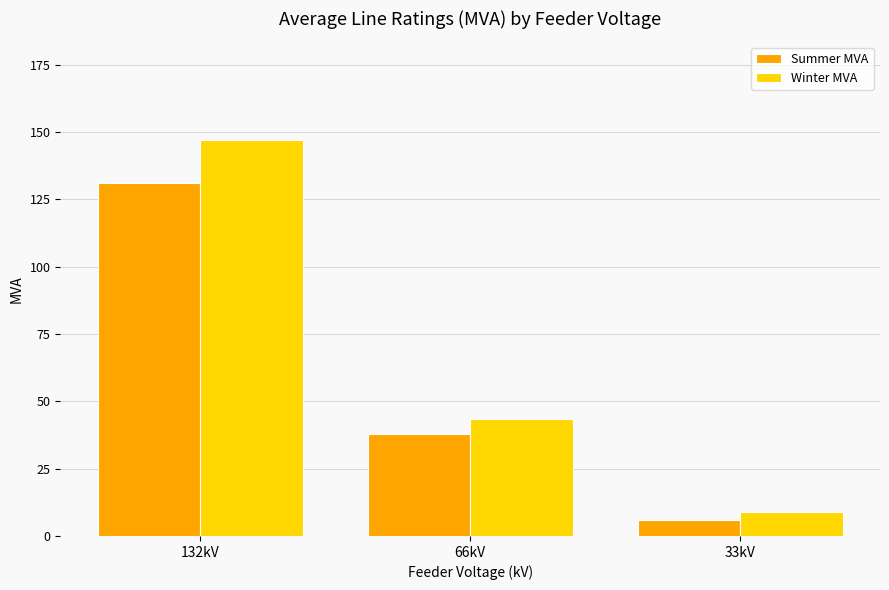

What is the difference between the highest and lowest values at 33kV?

3.0